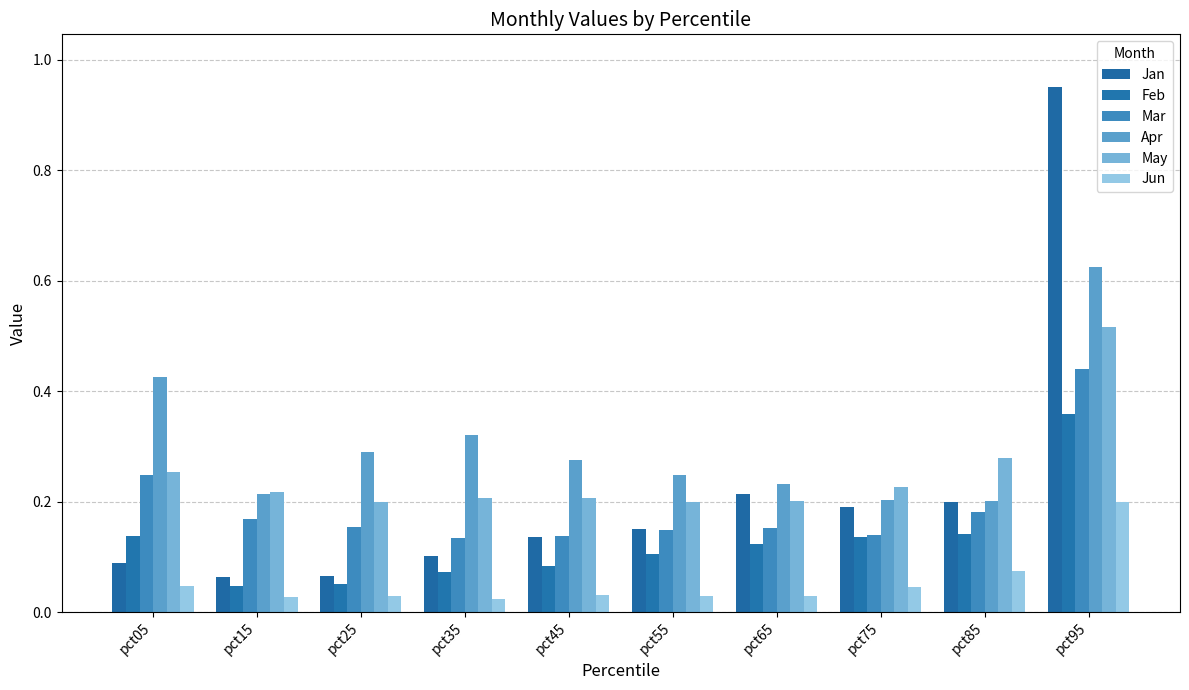

What is the sum of the Mar values at pct35 and pct15?

0.3